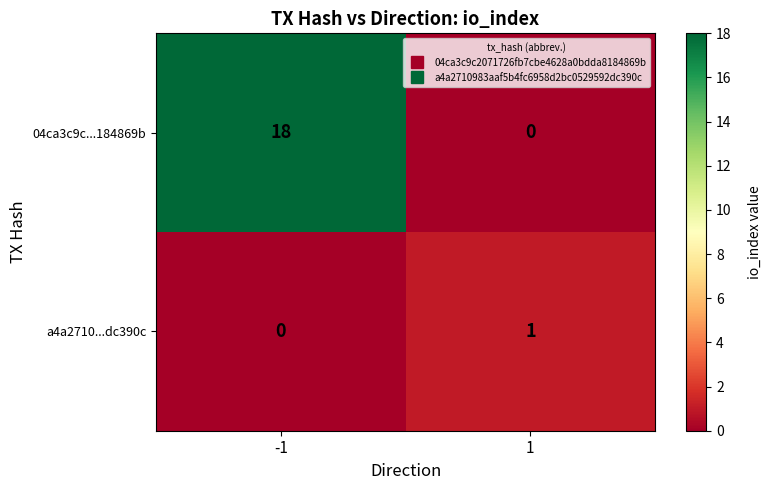

At how many categories does at least one series exceed 0?

2